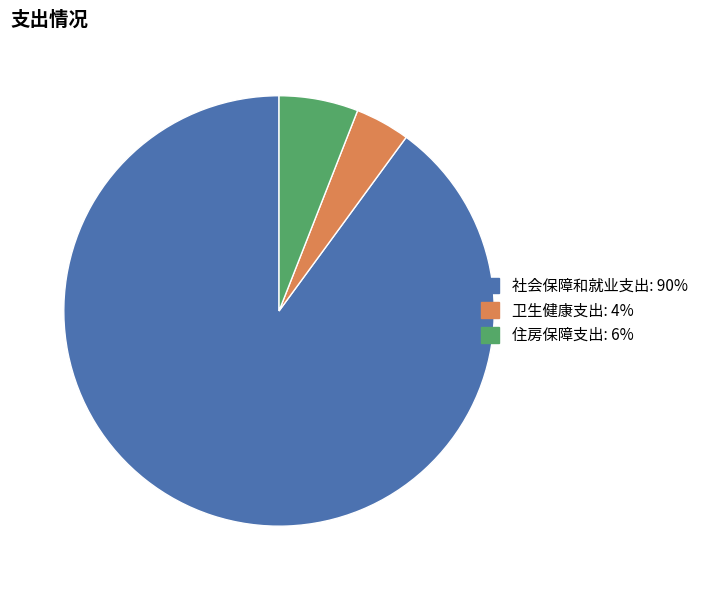

Which has a higher value, 社会保障和就业支出 or 卫生健康支出?

社会保障和就业支出